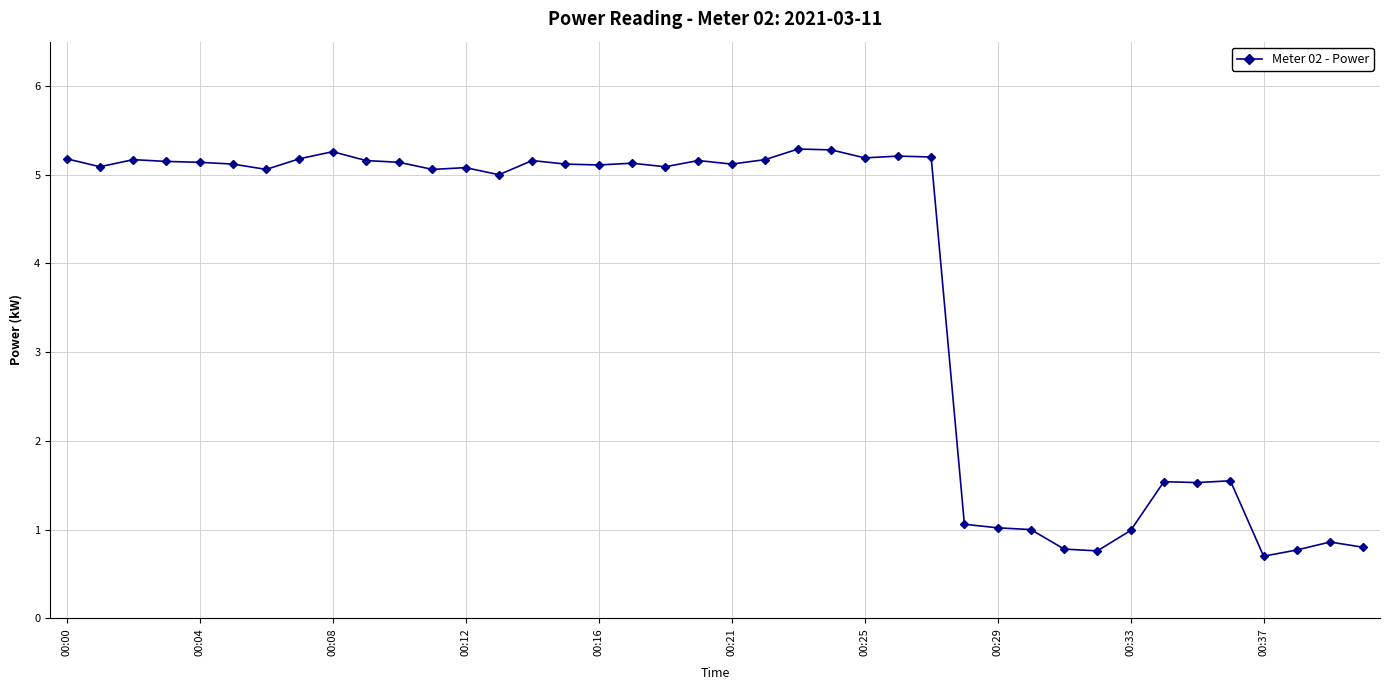

What is the value of the 27th point from the left?

5.2